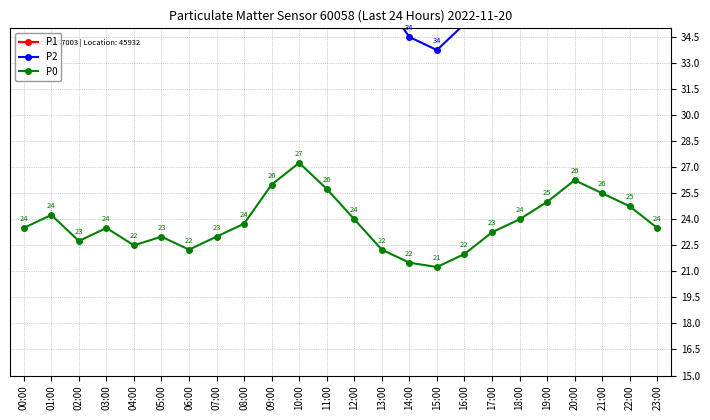

Is this an area chart (filled region under the line)?

No